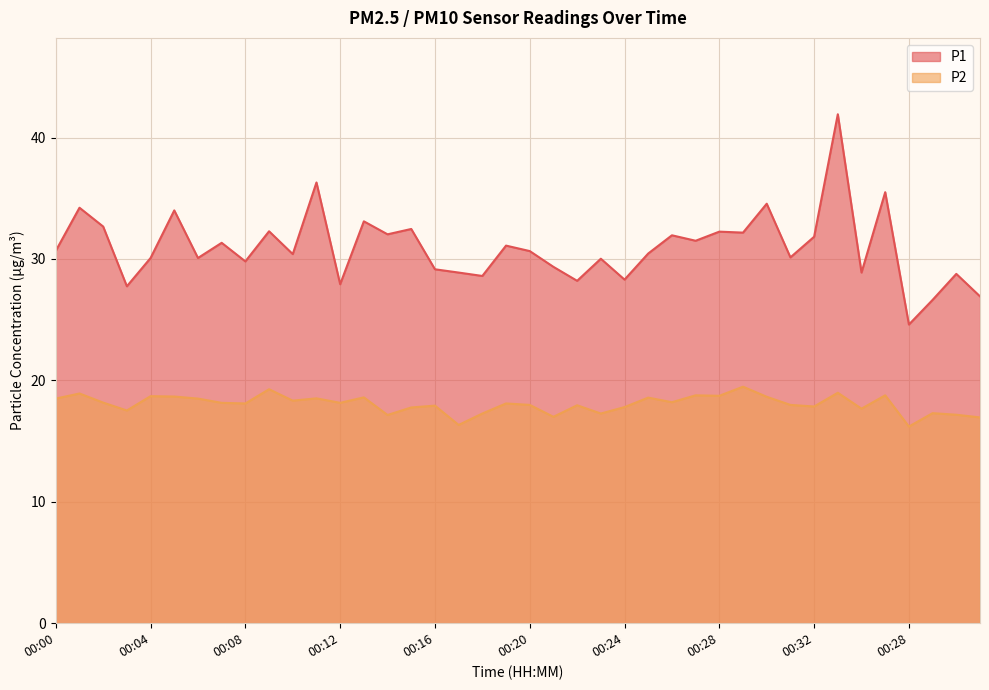

How many lines are shown in the chart?

2